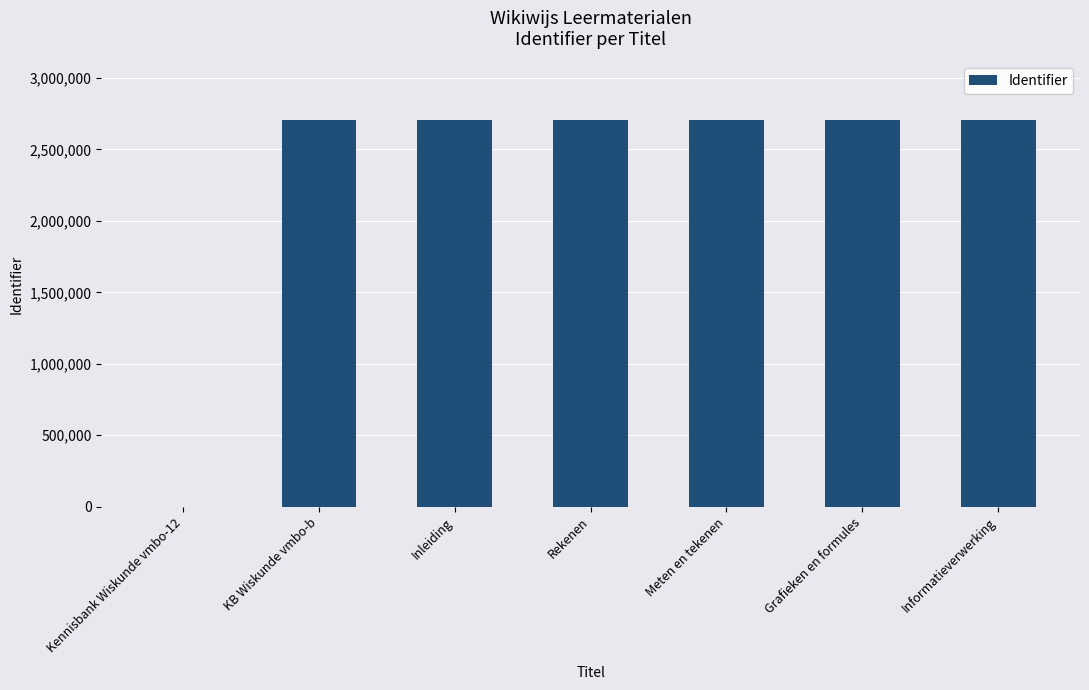

What is the greatest value displayed?

2708840